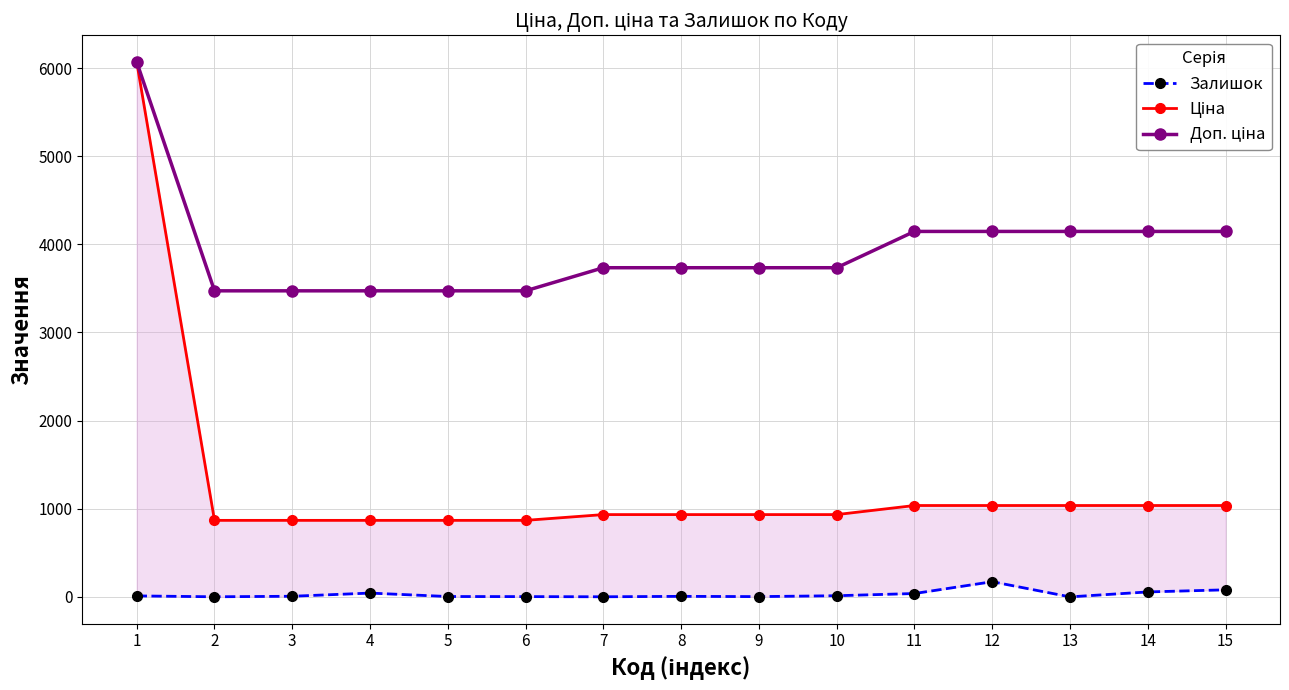

Reading left to right, extract all data points from this chart.

Залишок: 11.0	1.0	7.0	43.0	4.0	3.0	1.0	6.0	3.0	13.0	38.0	172.0	0.0	56.0	80.0
Ціна: 6067.2	868.0	868.0	868.0	868.0	868.0	933.5	933.5	933.5	933.5	1036.5	1036.5	1036.5	1036.5	1036.5
Доп. ціна: 6067.2	3472.1	3472.1	3472.1	3472.1	3472.1	3734.2	3734.2	3734.2	3734.2	4145.9	4145.9	4145.9	4145.9	4145.9